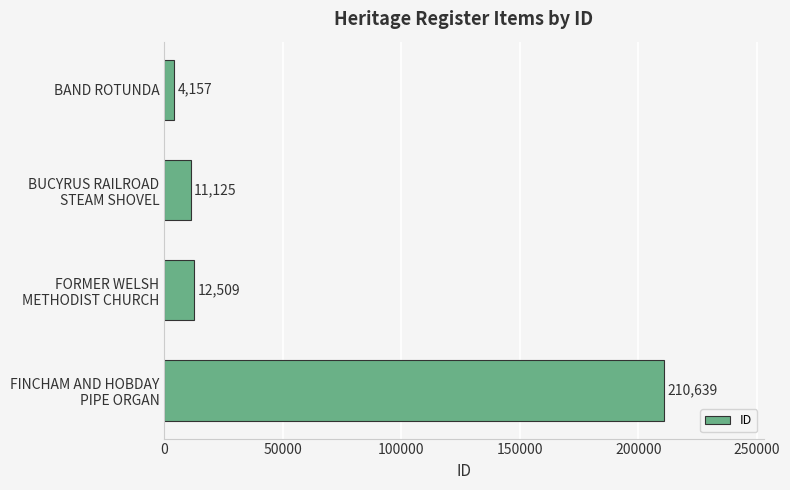

Count the number of data series in this chart.

1